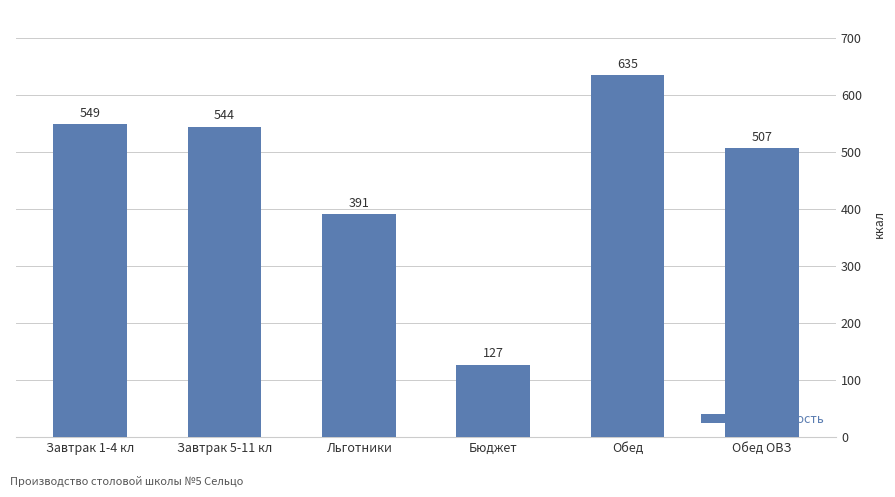

Between Льготники and Завтрак 5-11 кл, which is larger?

Завтрак 5-11 кл